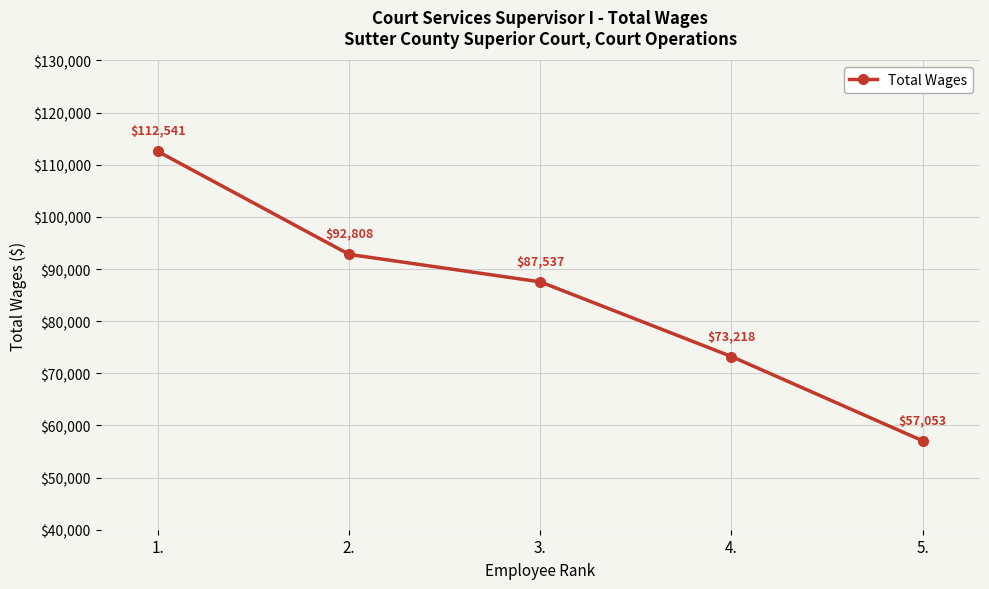

True or false: the data has more than 2 interior local peaks.

False